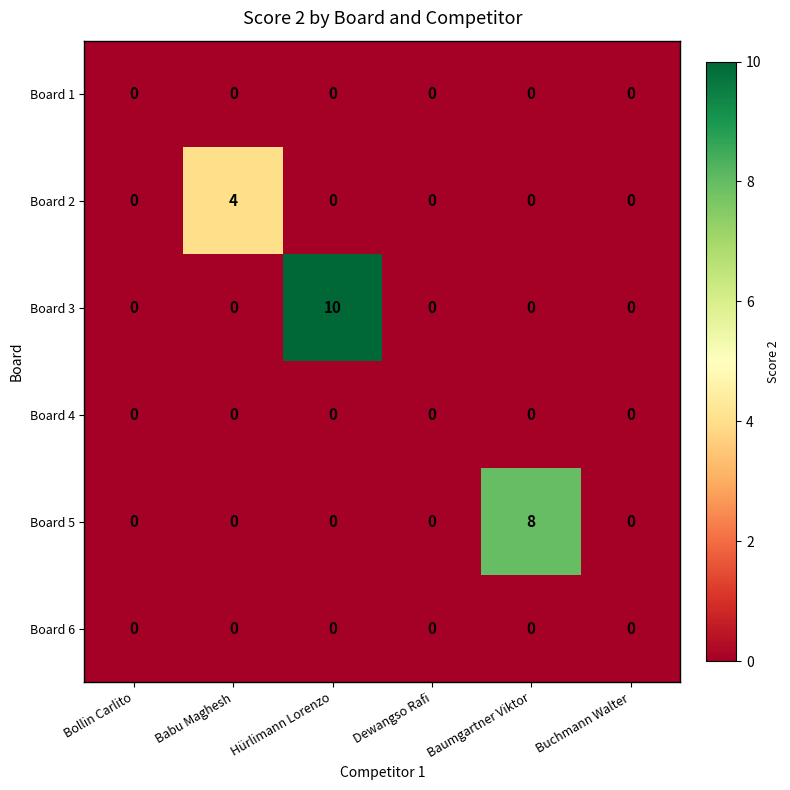

How many series are shown in this chart?

6